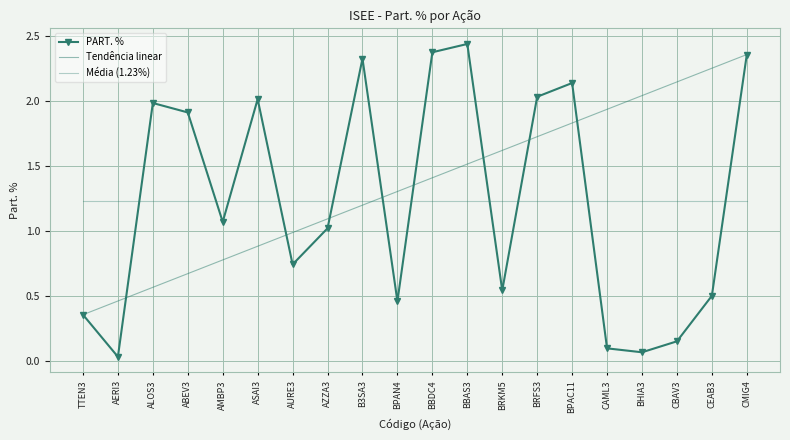

Is it true that the value at BRKM5 is 0.2?

False